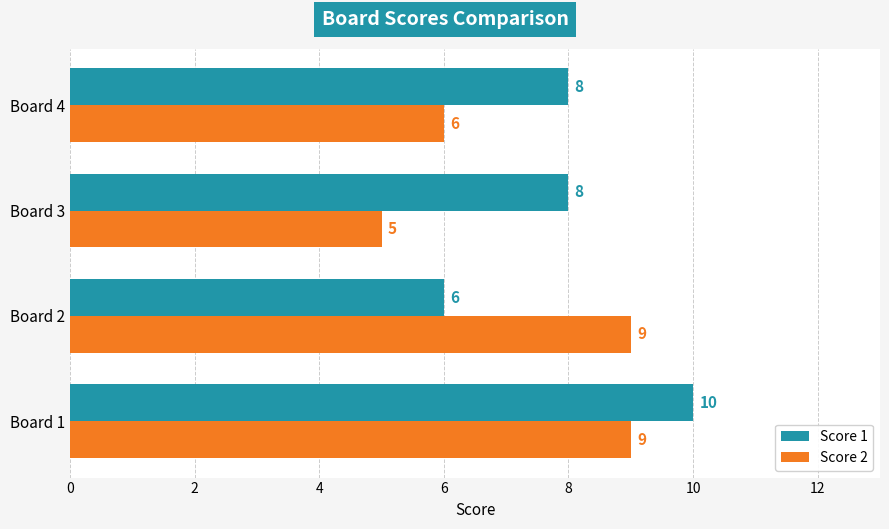

True or false: Score 2 has a value of 5 at Board 3.

True